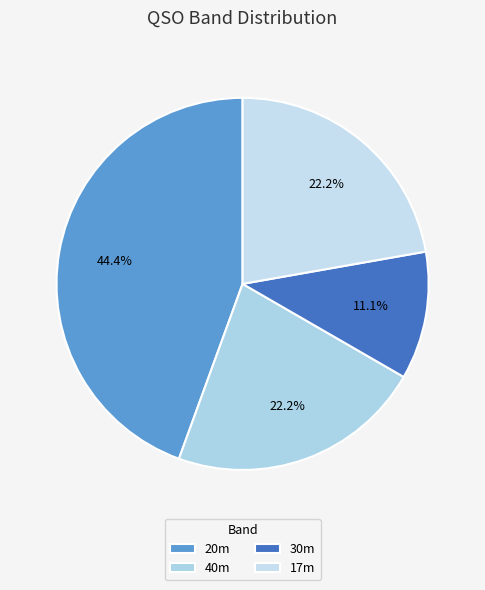

How many slices are in this pie chart?

4